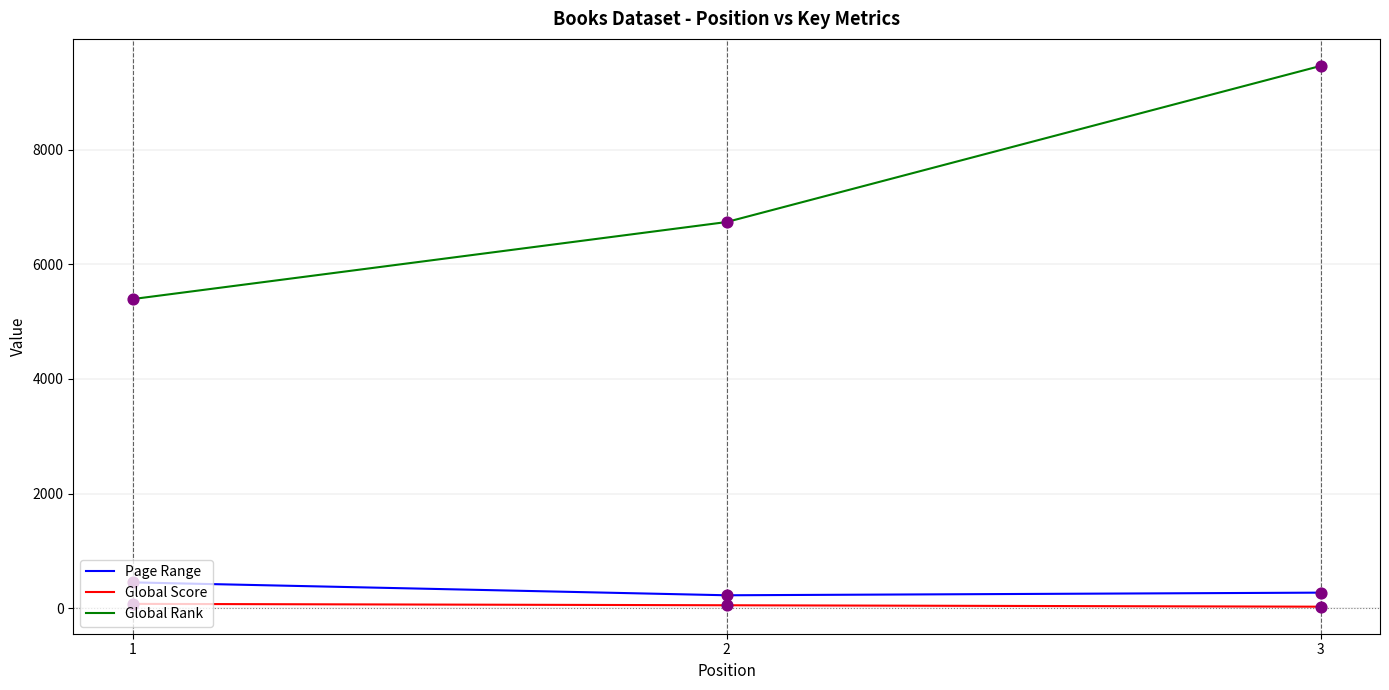

At which category is the sum across all series the highest?

3